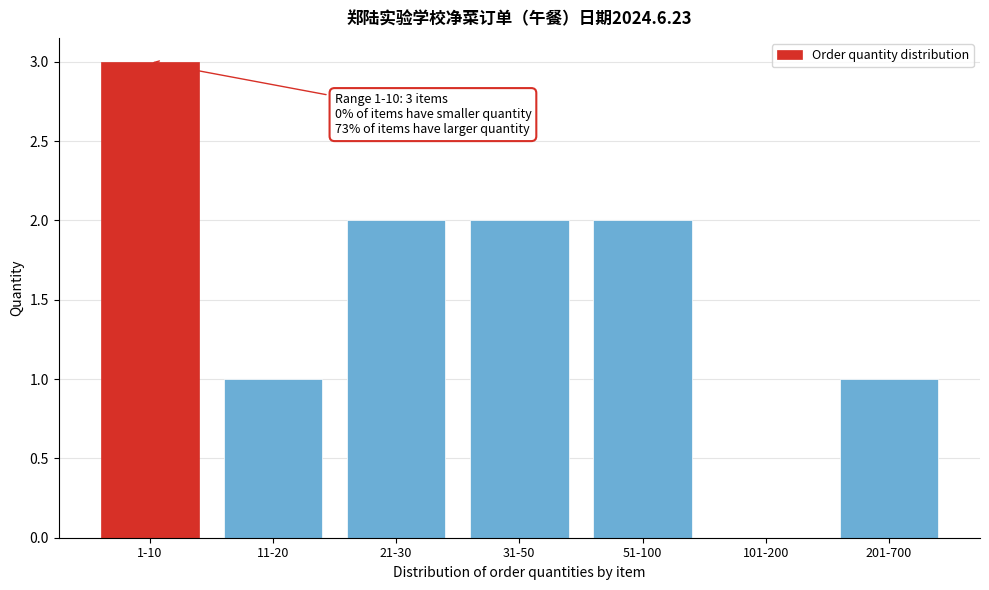

Reading right to left, transcribe all the data shown in this chart.

201-700=1	101-200=0	51-100=2	31-50=2	21-30=2	11-20=1	1-10=3